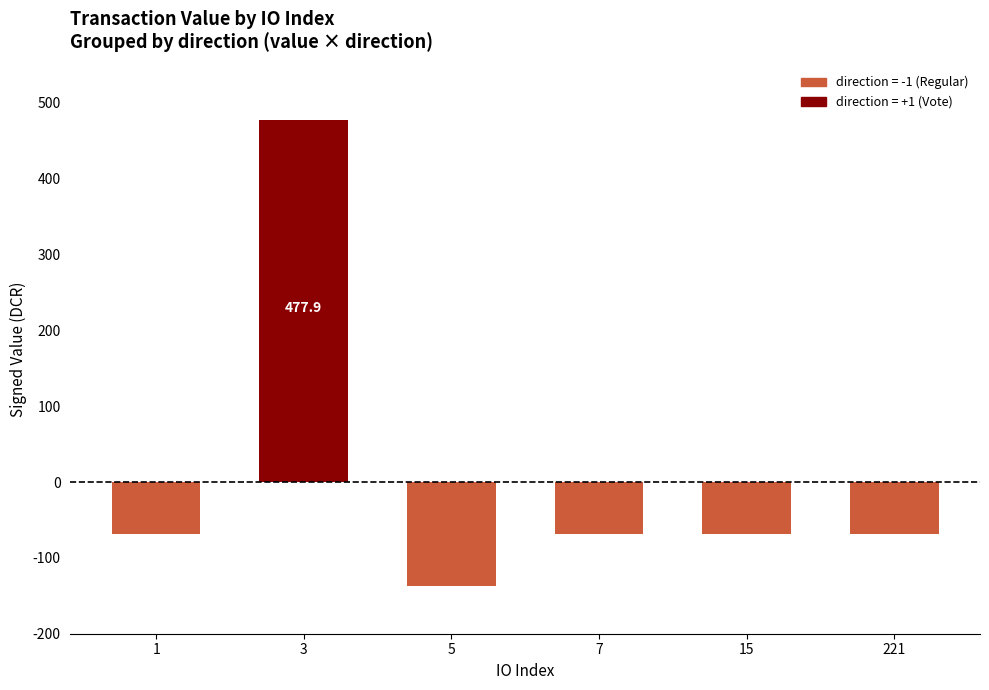

What is the average value?

11.4